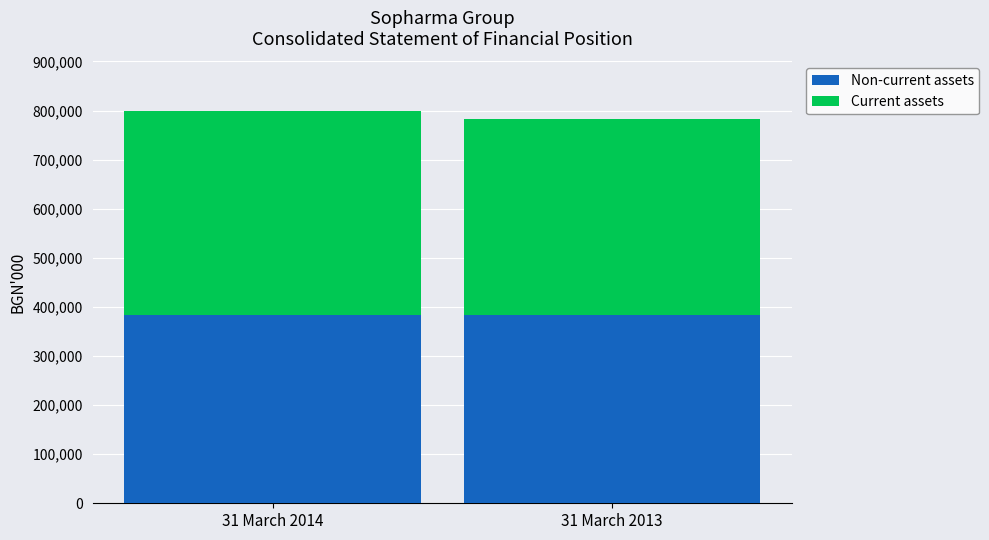

At which category is the sum across all series the highest?

31 March 2014